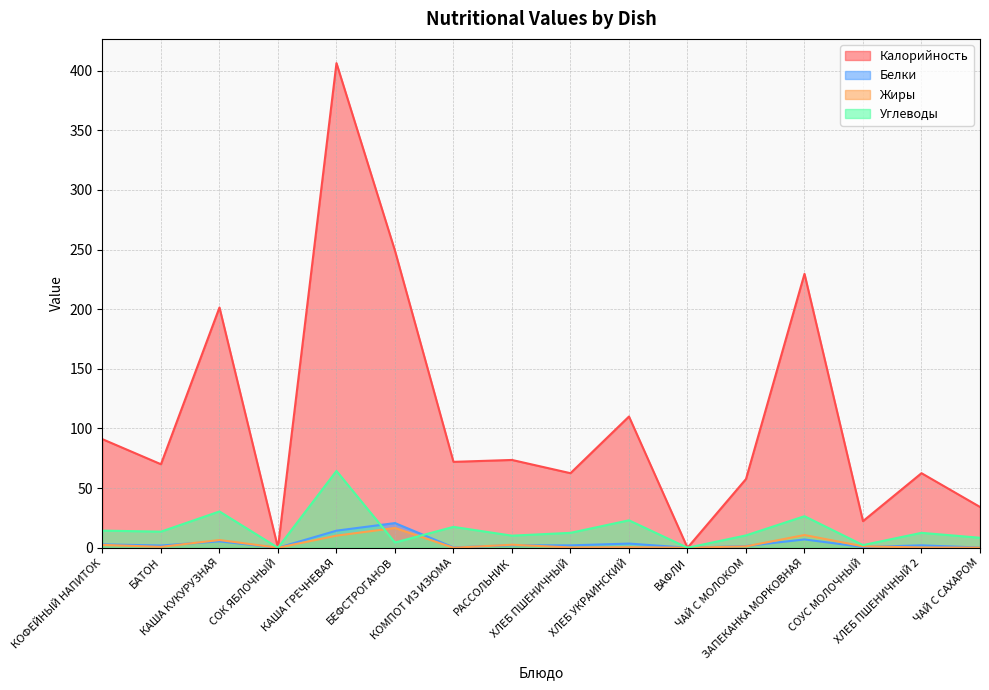

Does the chart display data point markers on the line(s)?

No